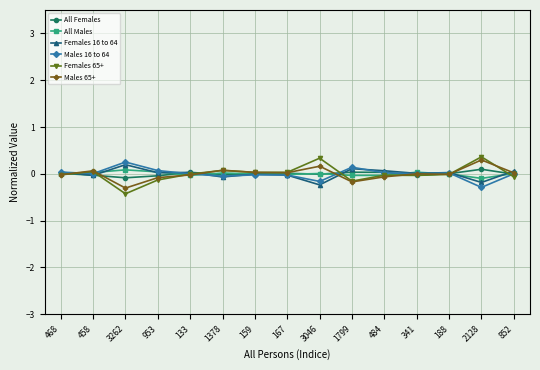

What are all the series names shown in the legend?

All Females, All Males, Females 16 to 64, Males 16 to 64, Females 65+, Males 65+